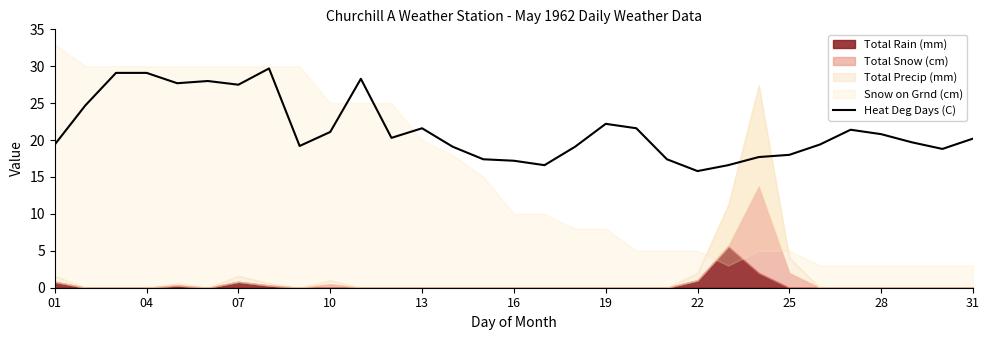

What is the highest value of the Heat Deg Days (C) series?

29.7